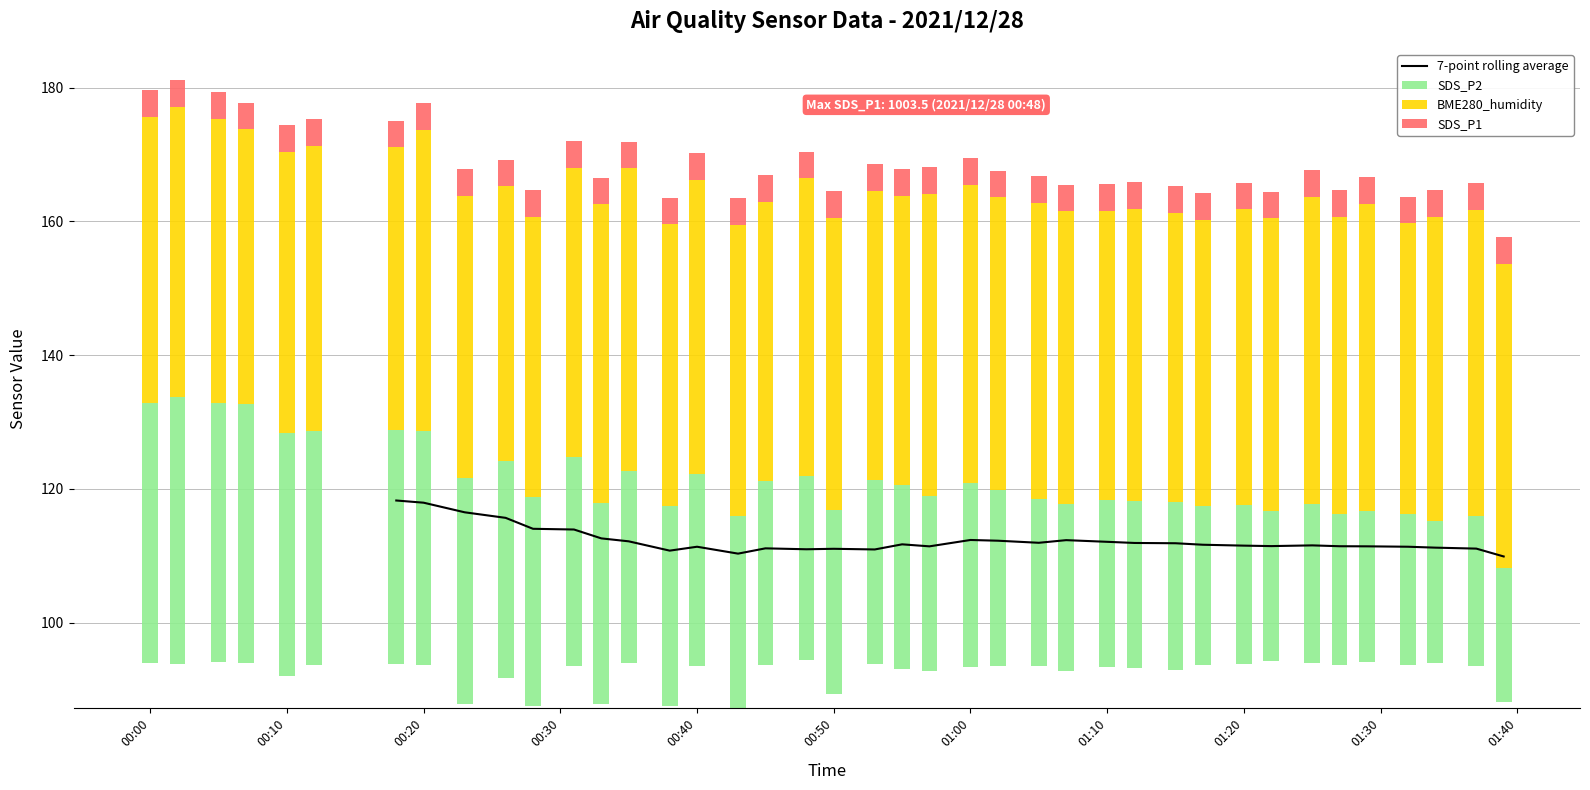

What is the value of the 16th bar from the left?

111.7